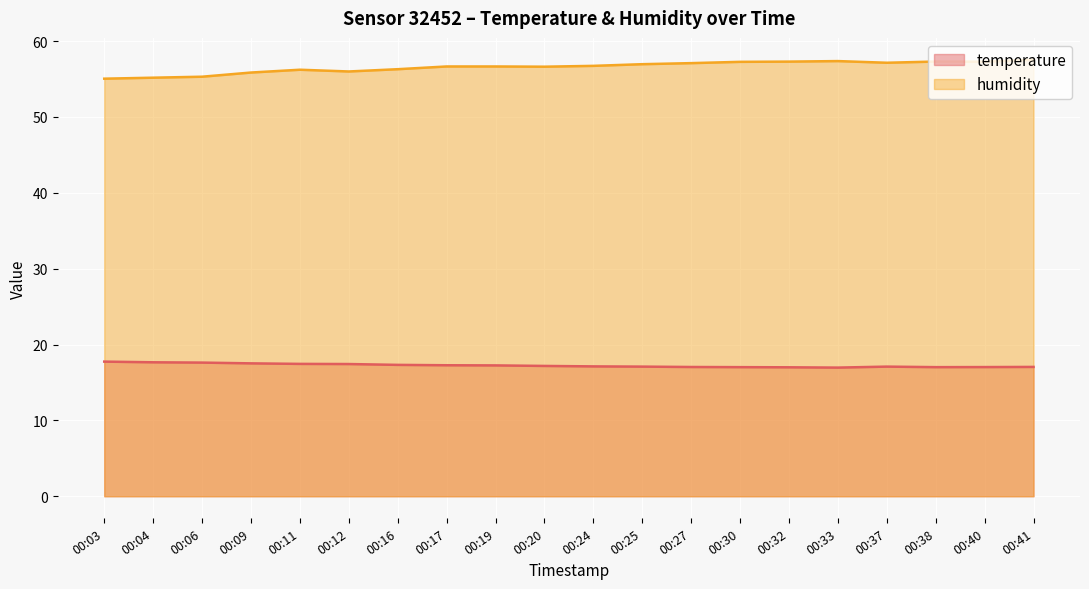

Reading left to right, transcribe all the data shown in this chart.

temperature: 00:03=17.8	00:04=17.7	00:06=17.6	00:09=17.5	00:11=17.4	00:12=17.4	00:16=17.3	00:17=17.3	00:19=17.2	00:20=17.2	00:24=17.1	00:25=17.1	00:27=17.0	00:30=17.0	00:32=17.0	00:33=17.0	00:37=17.1	00:38=17.0	00:40=17.0	00:41=17.1
humidity: 00:03=55.0	00:04=55.2	00:06=55.3	00:09=55.9	00:11=56.2	00:12=56.0	00:16=56.3	00:17=56.7	00:19=56.7	00:20=56.6	00:24=56.7	00:25=57.0	00:27=57.1	00:30=57.3	00:32=57.3	00:33=57.4	00:37=57.1	00:38=57.3	00:40=57.3	00:41=57.5